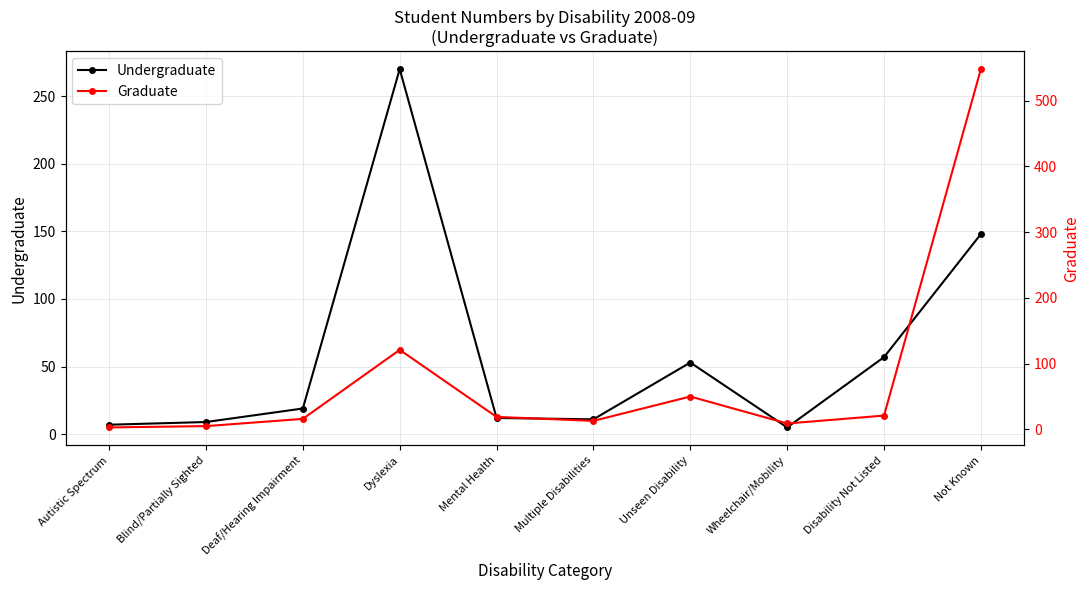

The Graduate series shows 32 at Disability Not Listed. True or false?

False